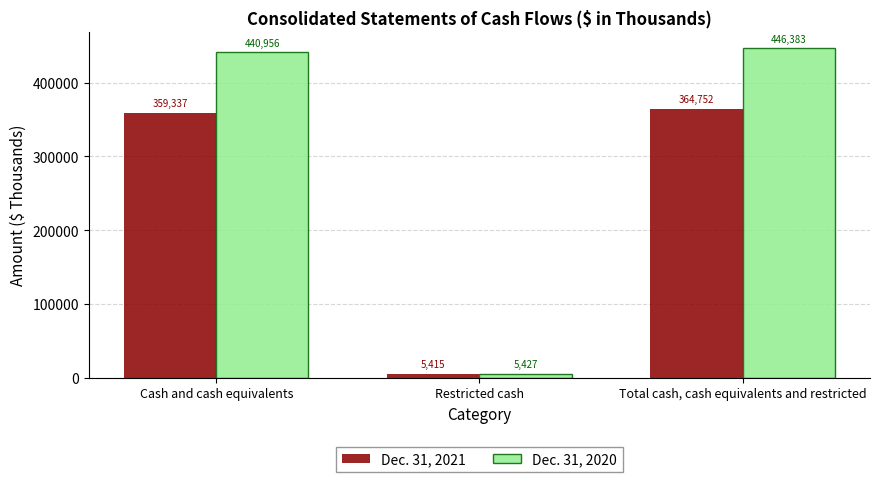

What is the difference between the maximum and second lowest values in the Dec. 31, 2020 series?

5427